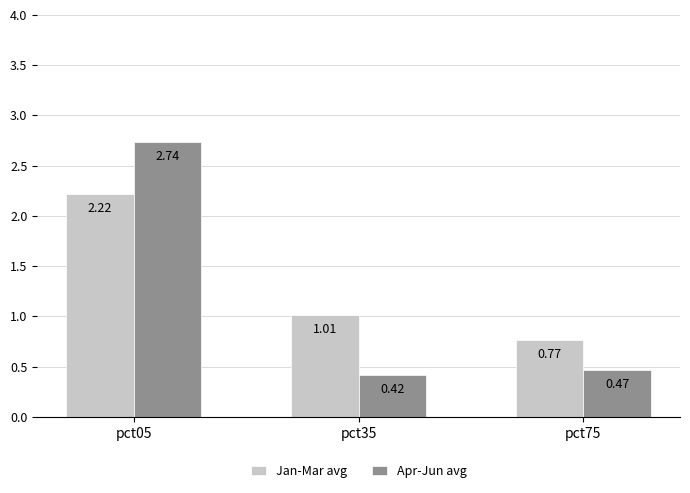

What is the difference between the Apr-Jun avg values at pct75 and pct05?

2.3